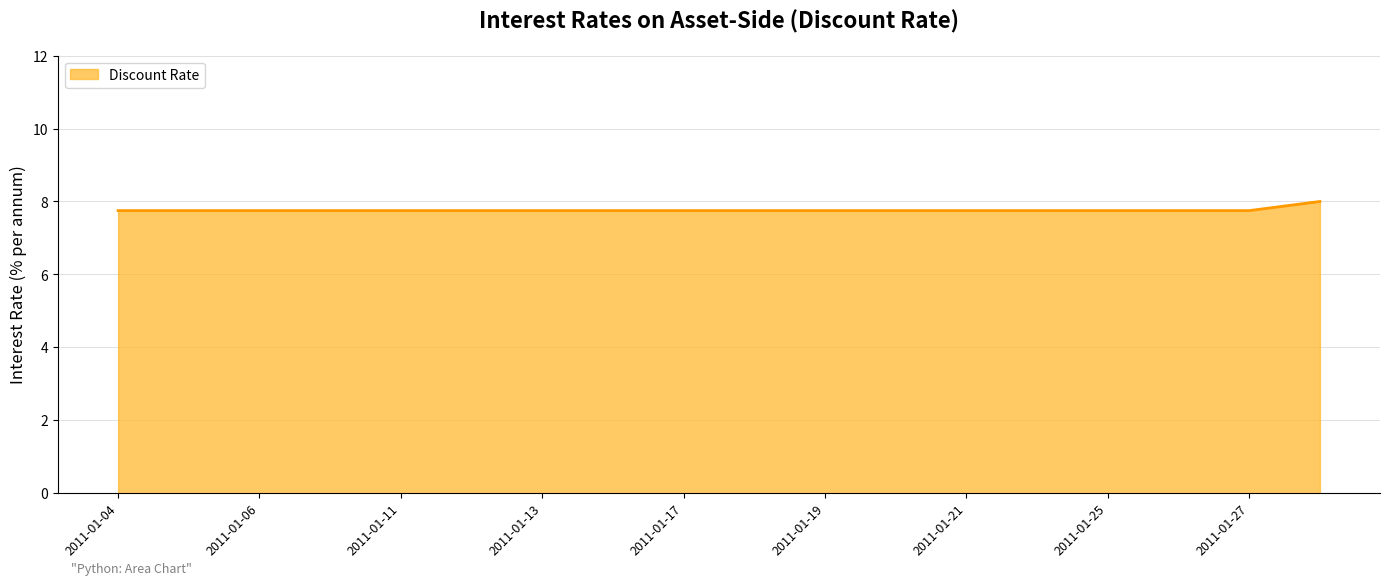

Reading right to left, list all the values displayed in this chart.

8.0	7.8	7.8	7.8	7.8	7.8	7.8	7.8	7.8	7.8	7.8	7.8	7.8	7.8	7.8	7.8	7.8	7.8